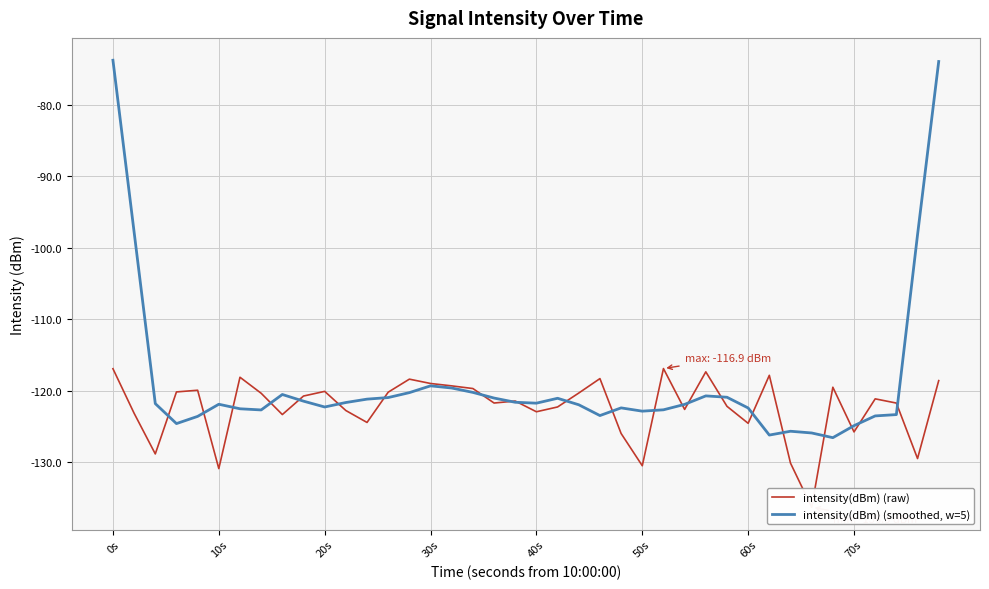

What are all the series names shown in the legend?

intensity(dBm) (raw), intensity(dBm) (smoothed, w=5)